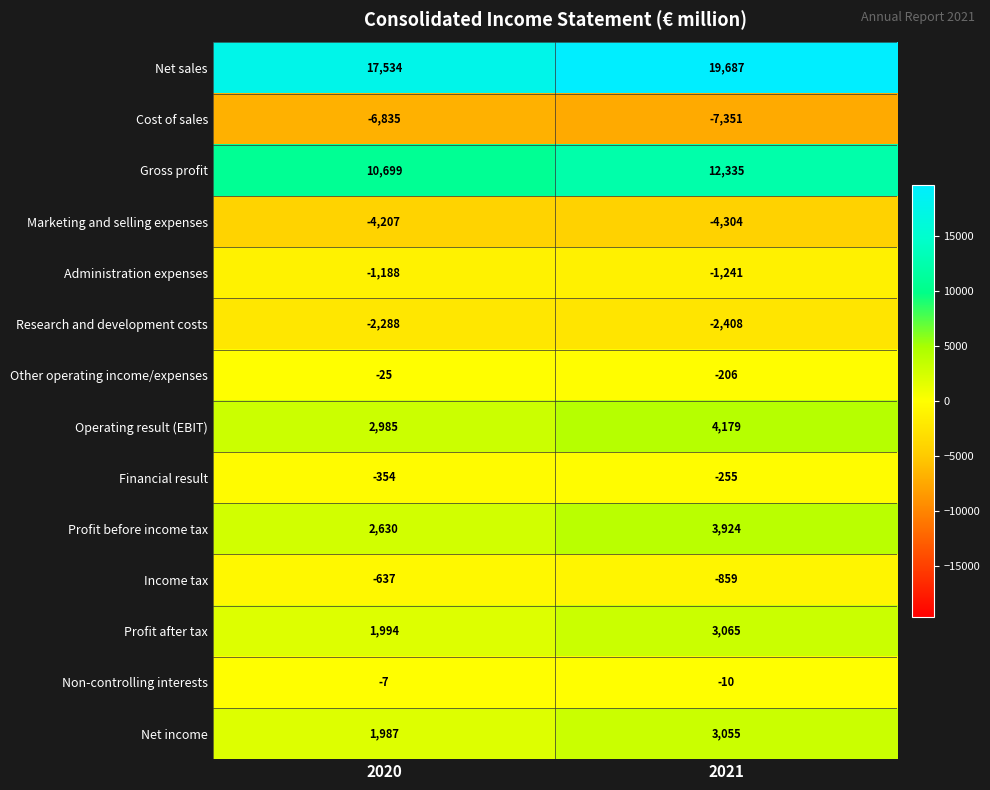

Which series has the largest total across all categories?

Net sales